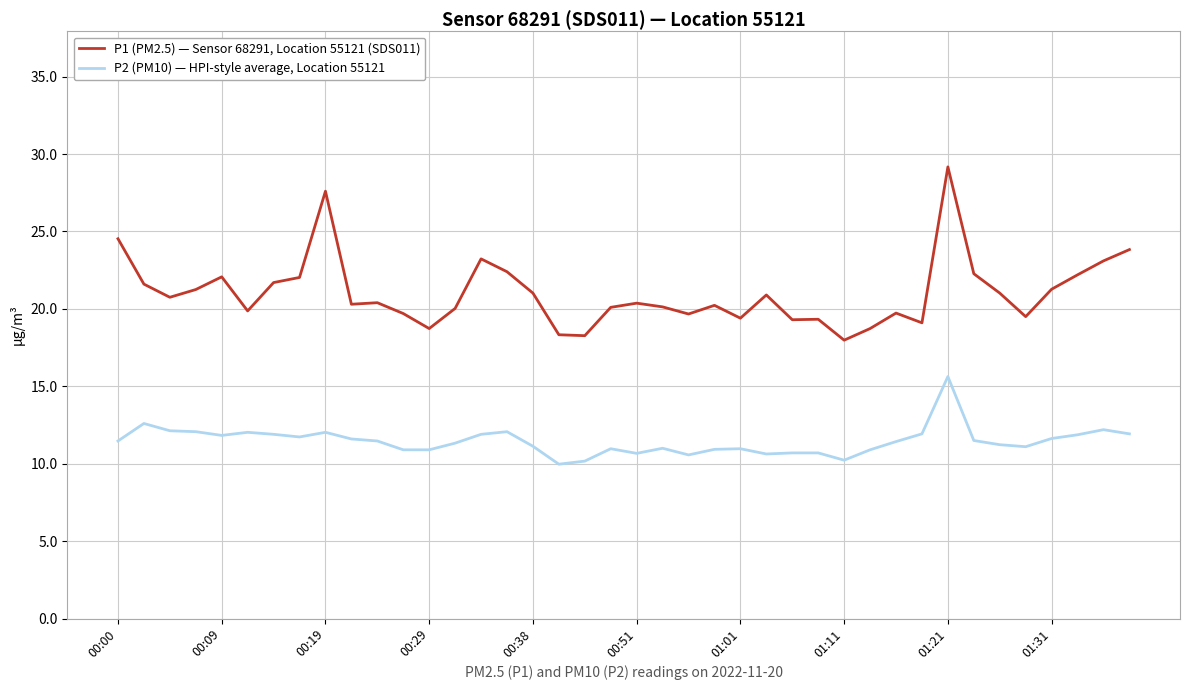

List the series in order of their overall mean, highest first.

P1 (PM2.5) — Sensor 68291, Location 55121 (SDS011), P2 (PM10) — HPI-style average, Location 55121